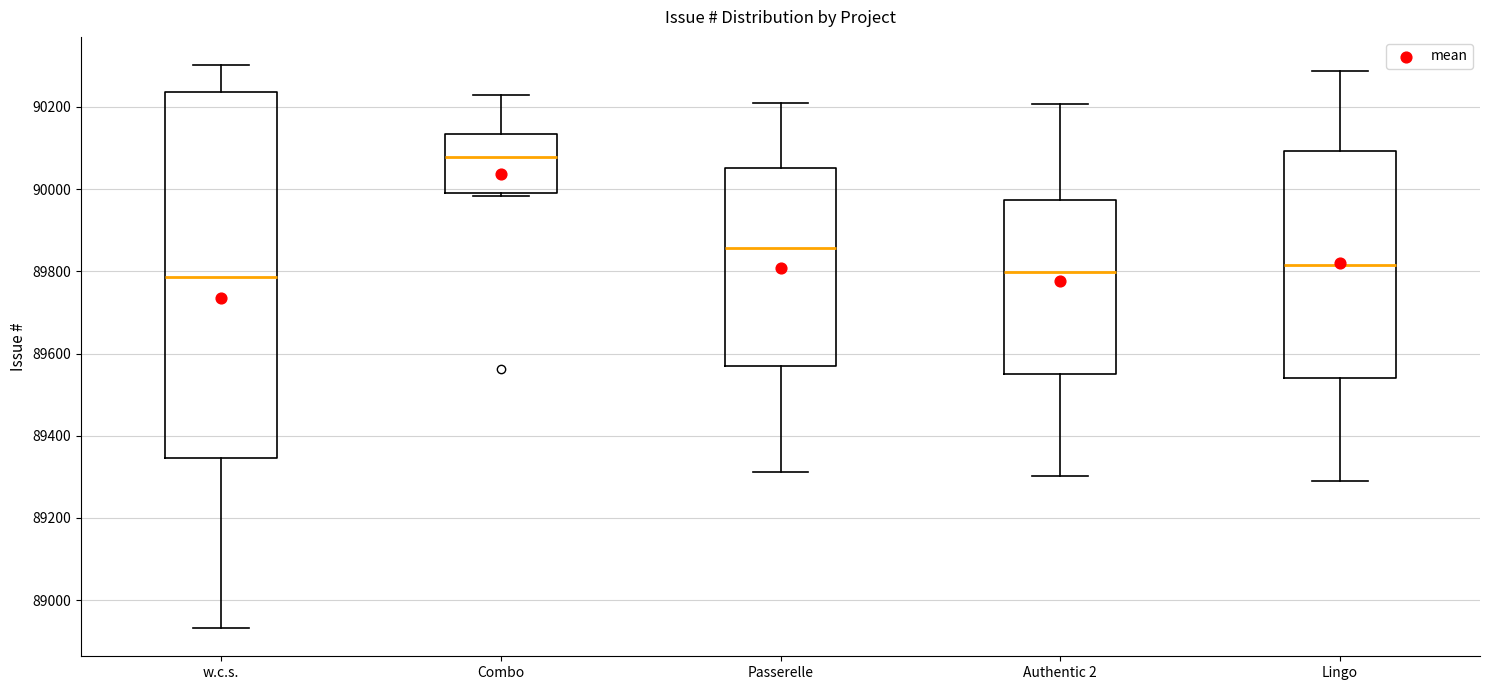

Where does the upper whisker of the box for Passerelle end on the y-axis? The values are not printed on the chart, so give them approximately, as read against the axis.

90220